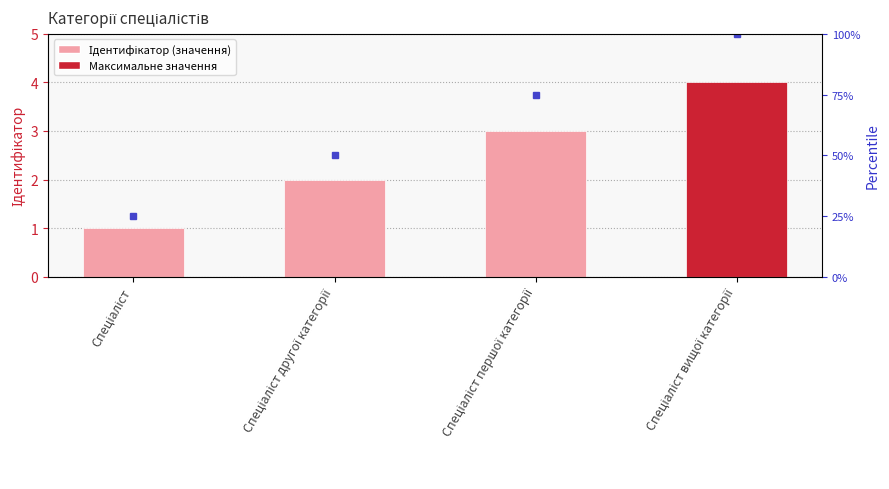

List the labels in order of value, largest first.

Спеціаліст вищої категорії, Спеціаліст першої категорії, Спеціаліст другої категорії, Спеціаліст